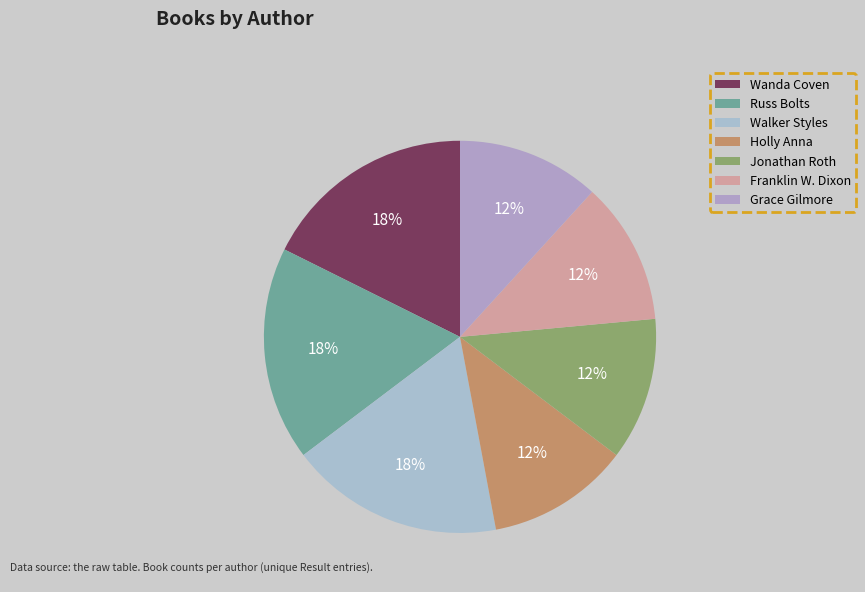

To the nearest percent, what portion does Russ Bolts represent?

18%